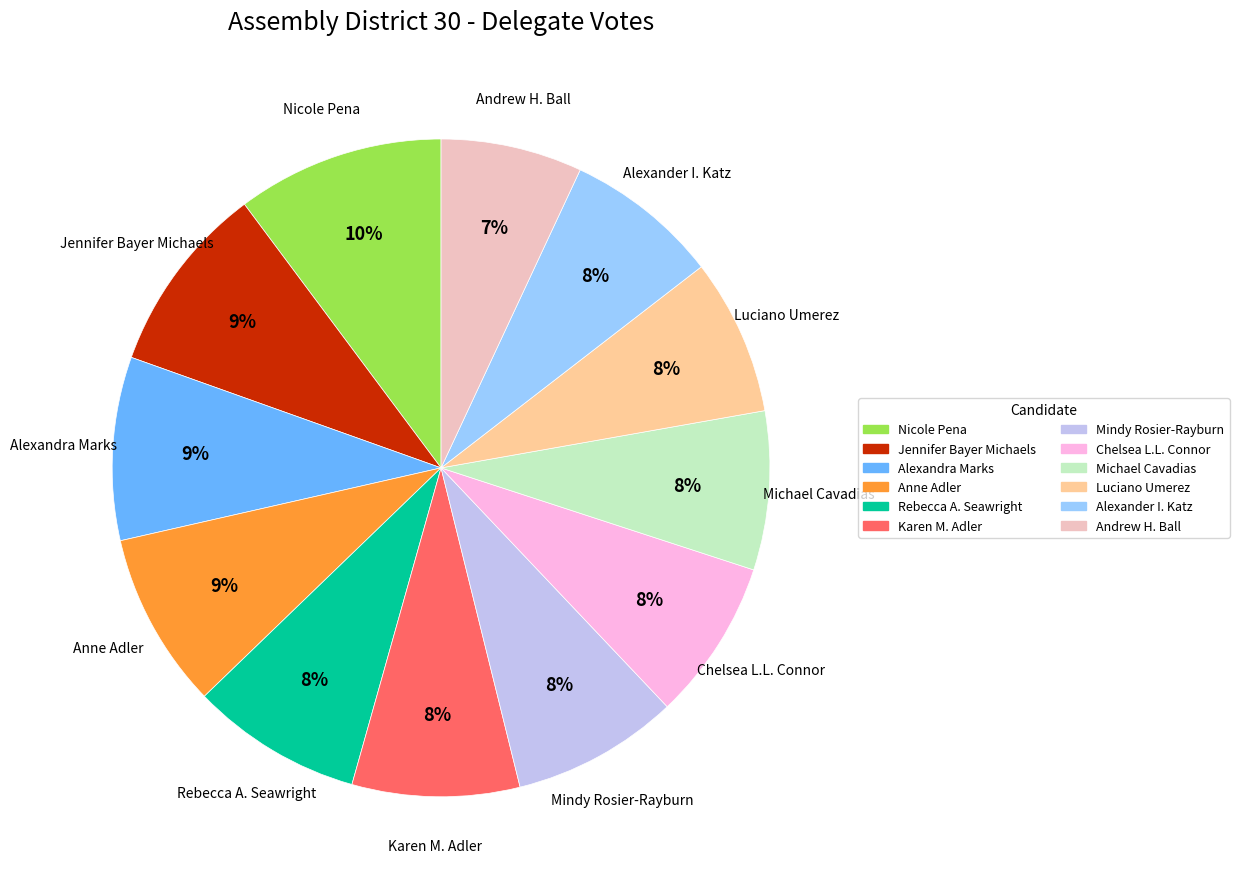

Which category has the biggest portion of the pie?

Nicole Pena